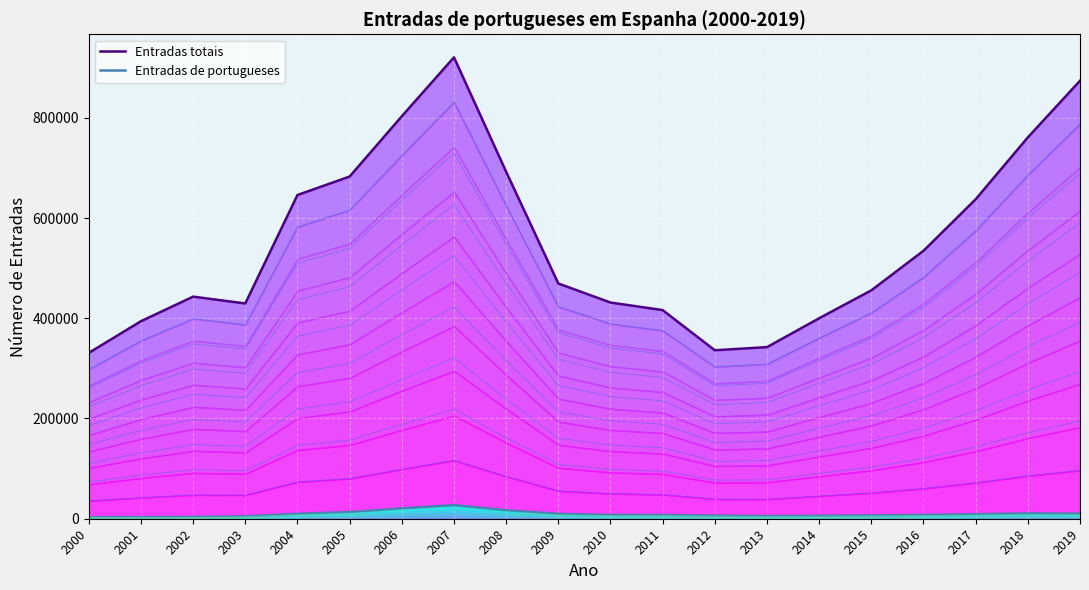

The Entradas totais series shows 336110 at 2012. True or false?

True